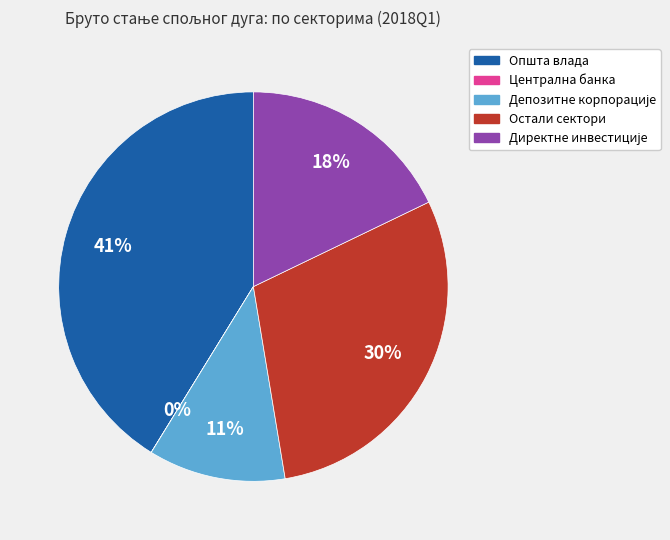

Is there any slice that represents more than half of the pie?

No